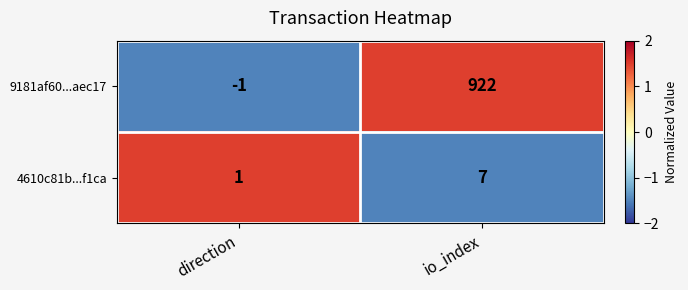

Which series has the widest spread of values?

9181af60...aec17